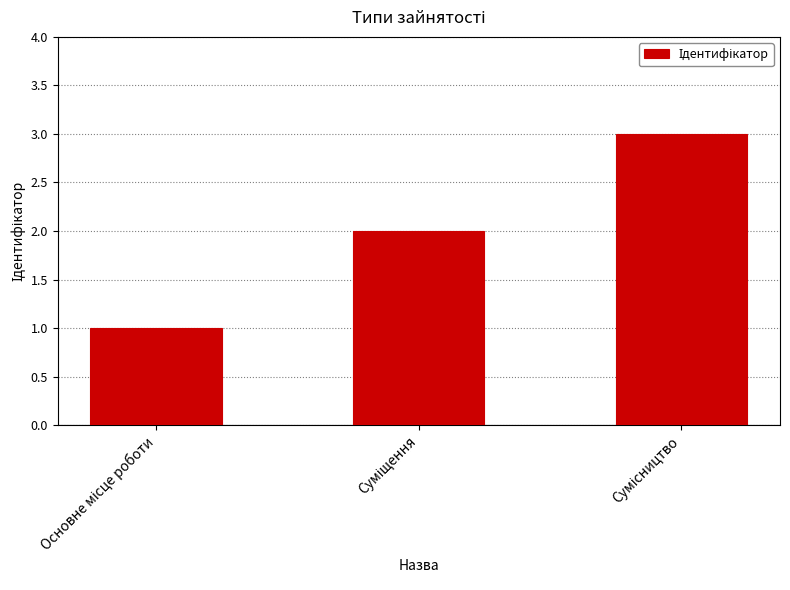

What is the sum of all values?

6